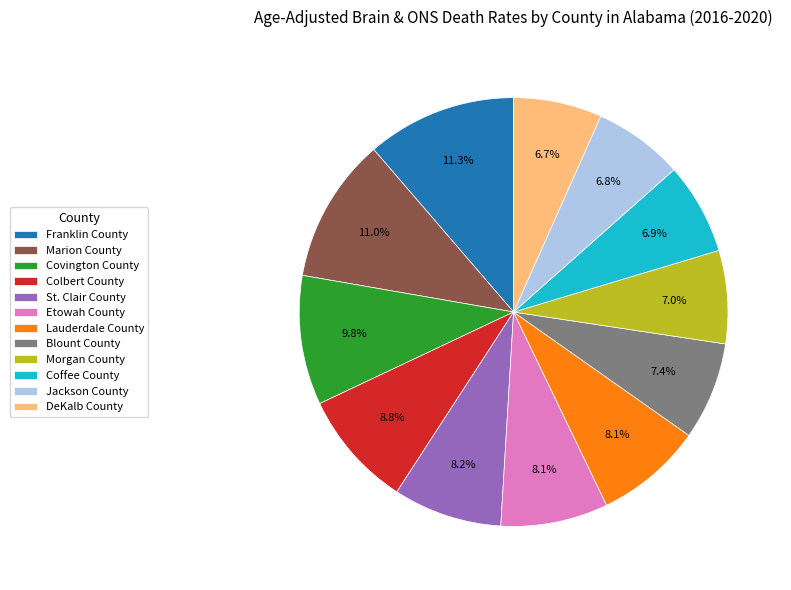

Which has a higher value, Jackson County or Etowah County?

Etowah County